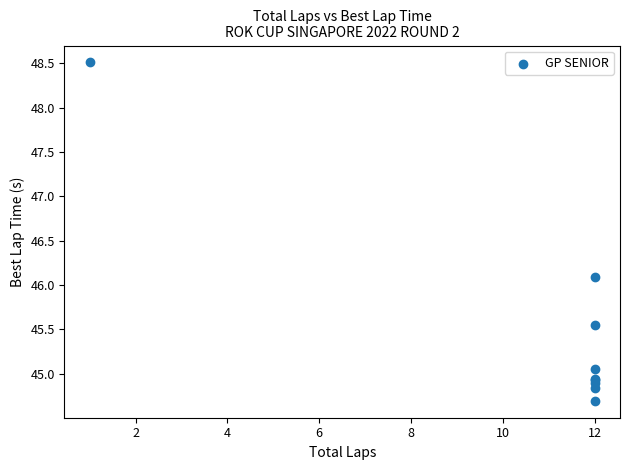

What Y value in the scatter plot is closest to 46?

46.1